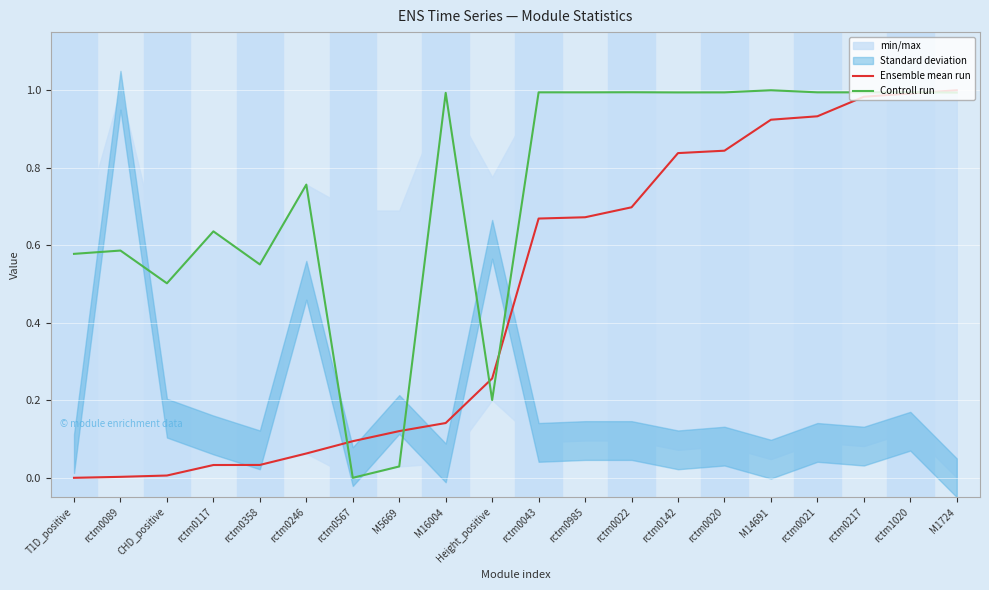

What is the total value across all series at rctm0022?

1.7